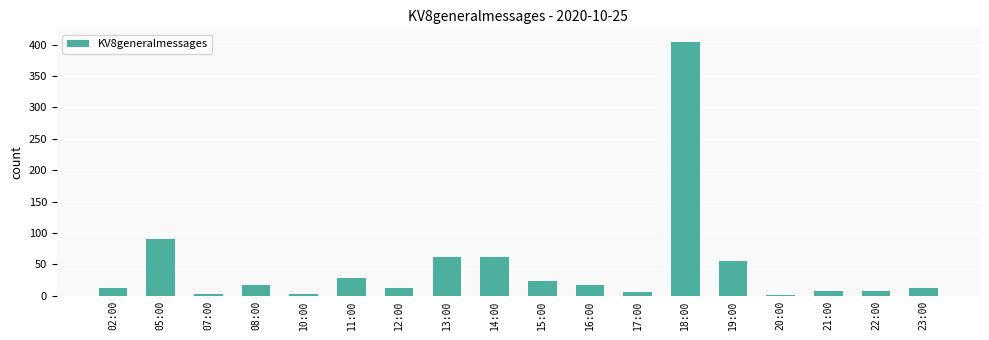

What is the value of the 11th bar from the left?

17